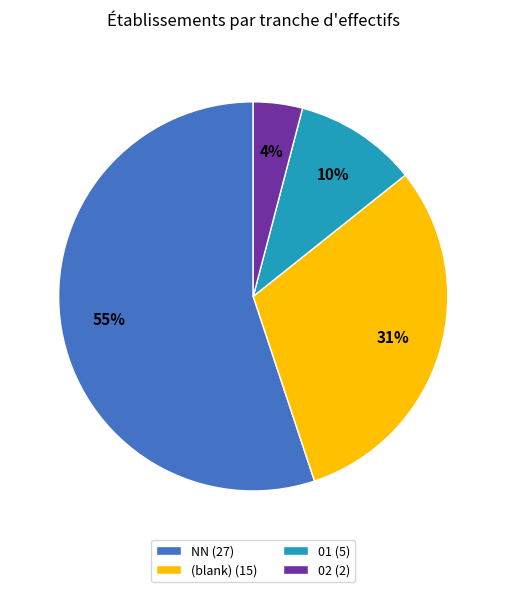

Is the sum of 02 (2) and 01 (5) greater than half?

No